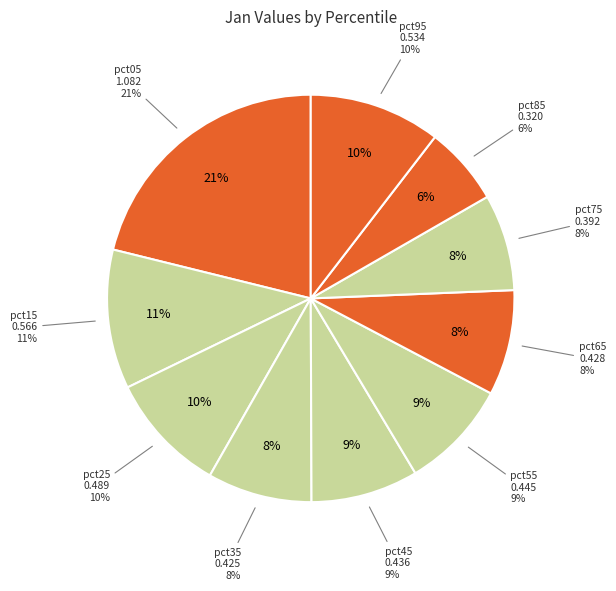

What percentage do pct05 and pct35 together represent?

29.4%